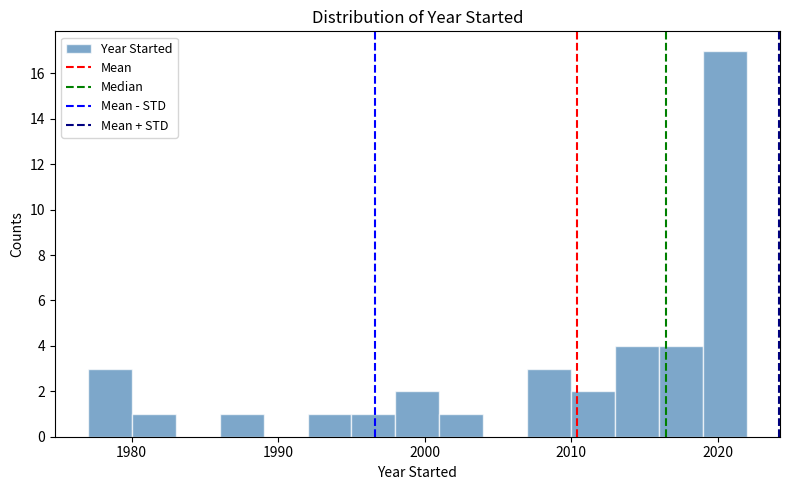

Read against the x-axis, roughly where is the centre of the tallest bar?

2021